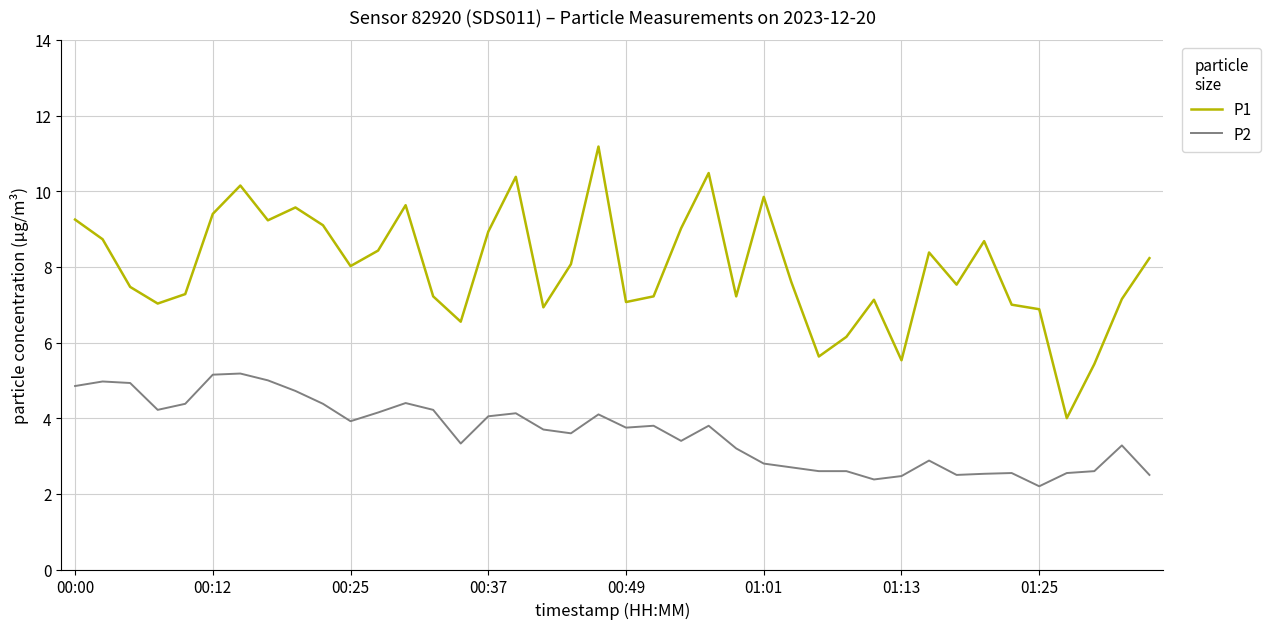

Rank the series by their average value, from highest to lowest.

P1, P2